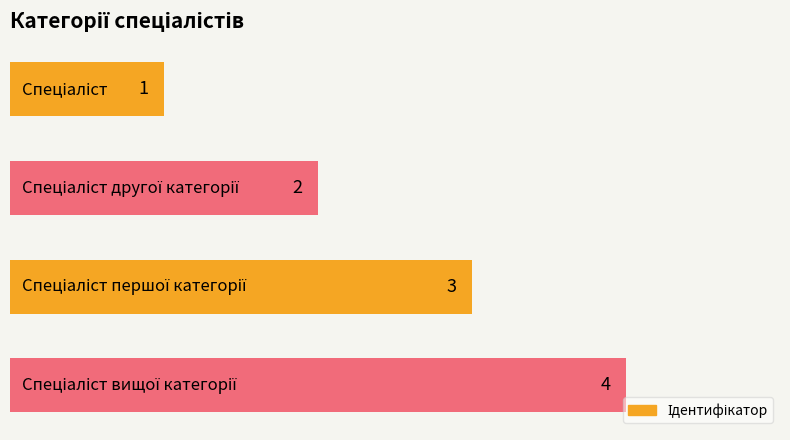

How many data points does each series have?

4